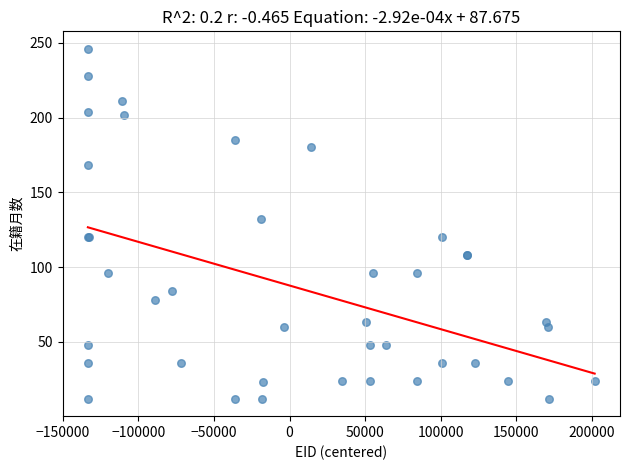

What Y value in the scatter plot is closest to 129?

132